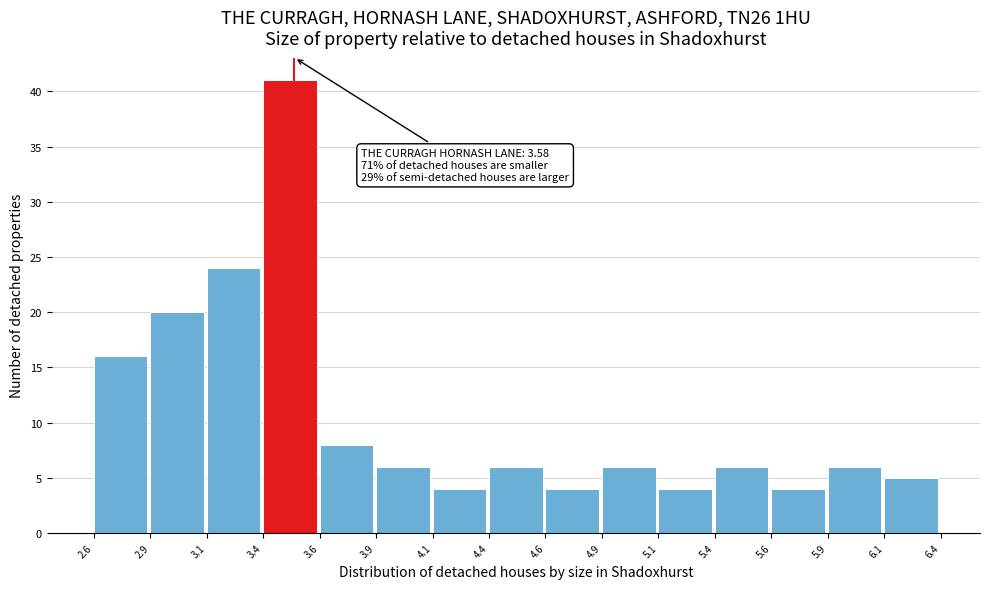

Reading left to right, what are all the values shown in this chart?

2.6=16	2.9=20	3.1=24	3.4=41	3.6=8	3.9=6	4.1=4	4.4=6	4.6=4	4.9=6	5.1=4	5.4=6	5.6=4	5.9=6	6.1=5